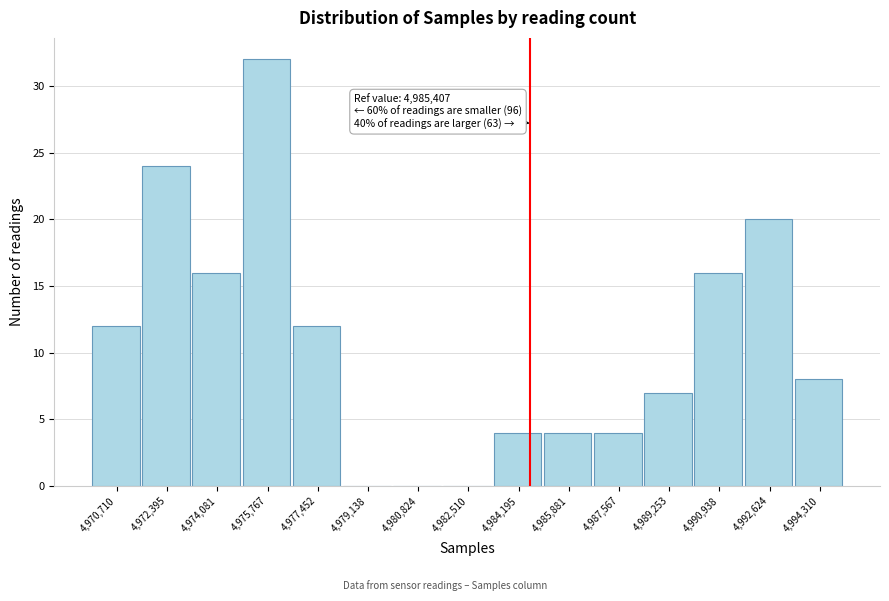

Reading right to left, extract all data points from this chart.

4,994,310=8	4,992,624=20	4,990,938=16	4,989,253=7	4,987,567=4	4,985,881=4	4,984,195=4	4,982,510=0	4,980,824=0	4,979,138=0	4,977,452=12	4,975,767=32	4,974,081=16	4,972,395=24	4,970,710=12